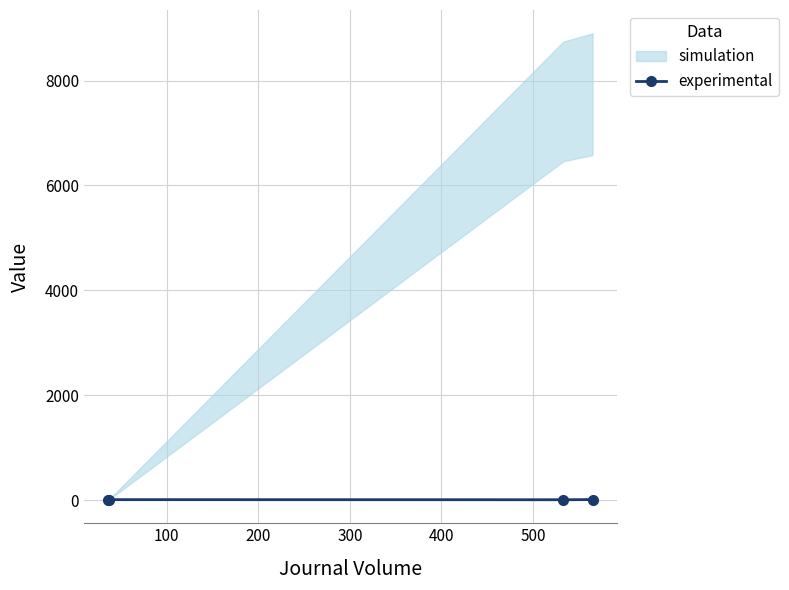

What is the sum of the values at 200 and 300?

15